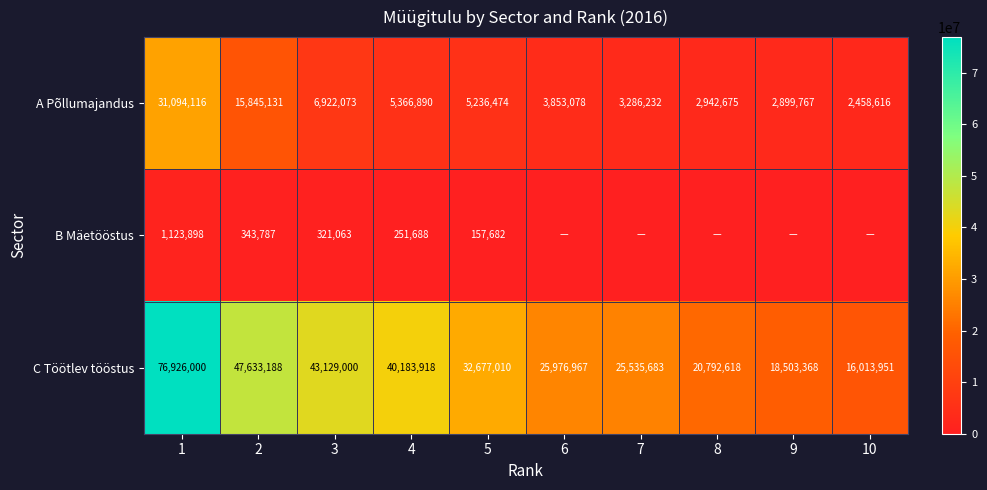

What is the approximate value of A Põllumajandus at 7?

3286232